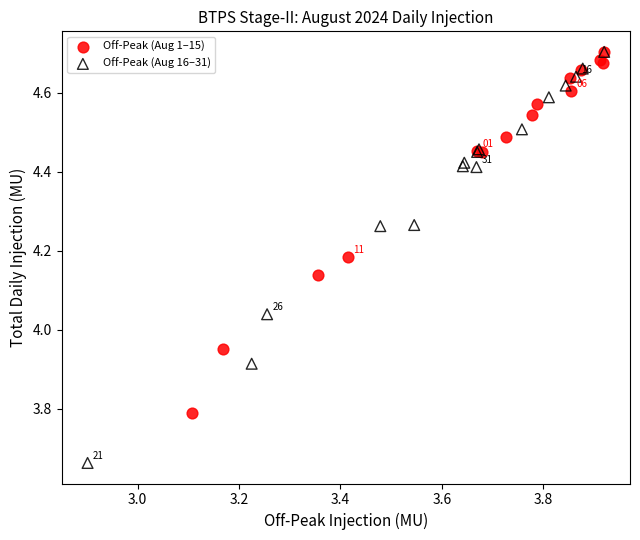

Which series has the largest Y range (max minus min)?

Off-Peak (Aug 16–31)